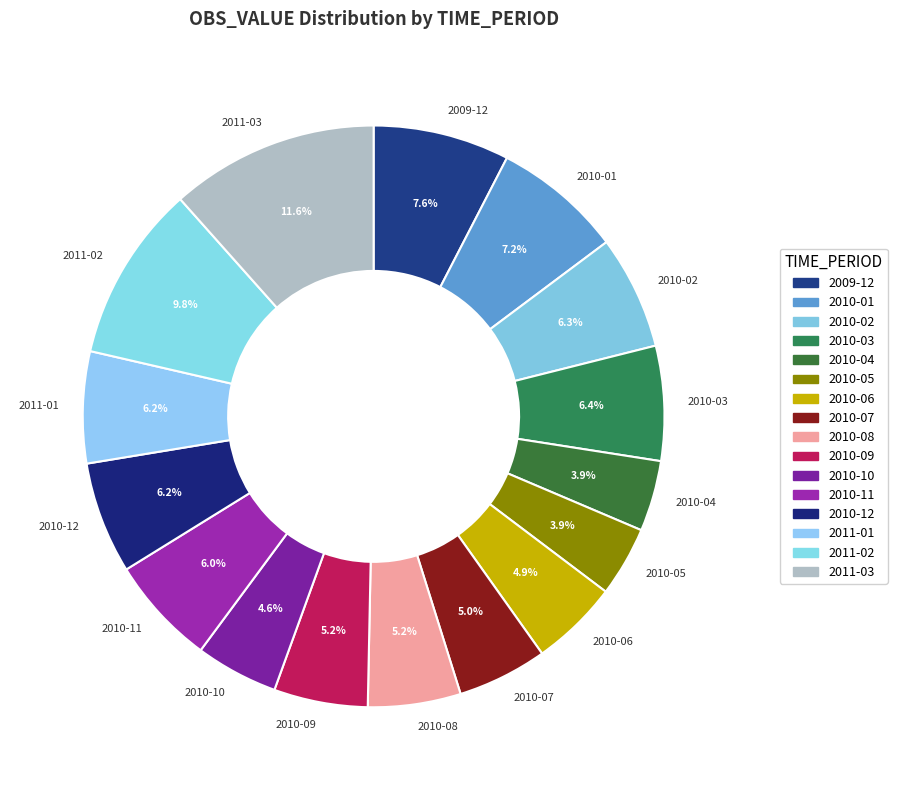

To the nearest percent, what is the average slice percentage?

6%